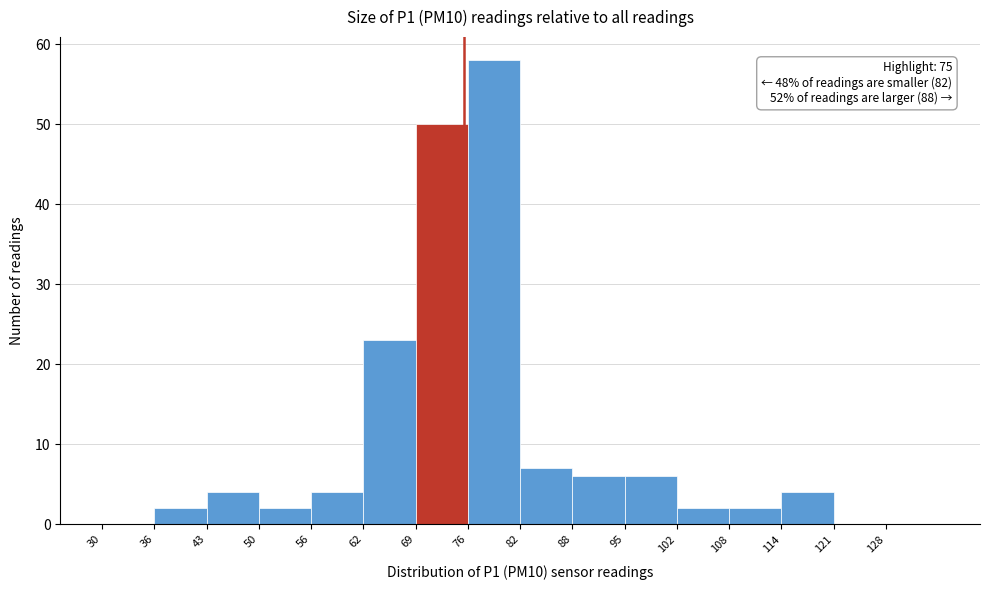

Over which range of the x-axis is the bar tallest?

75.5 to 82.0